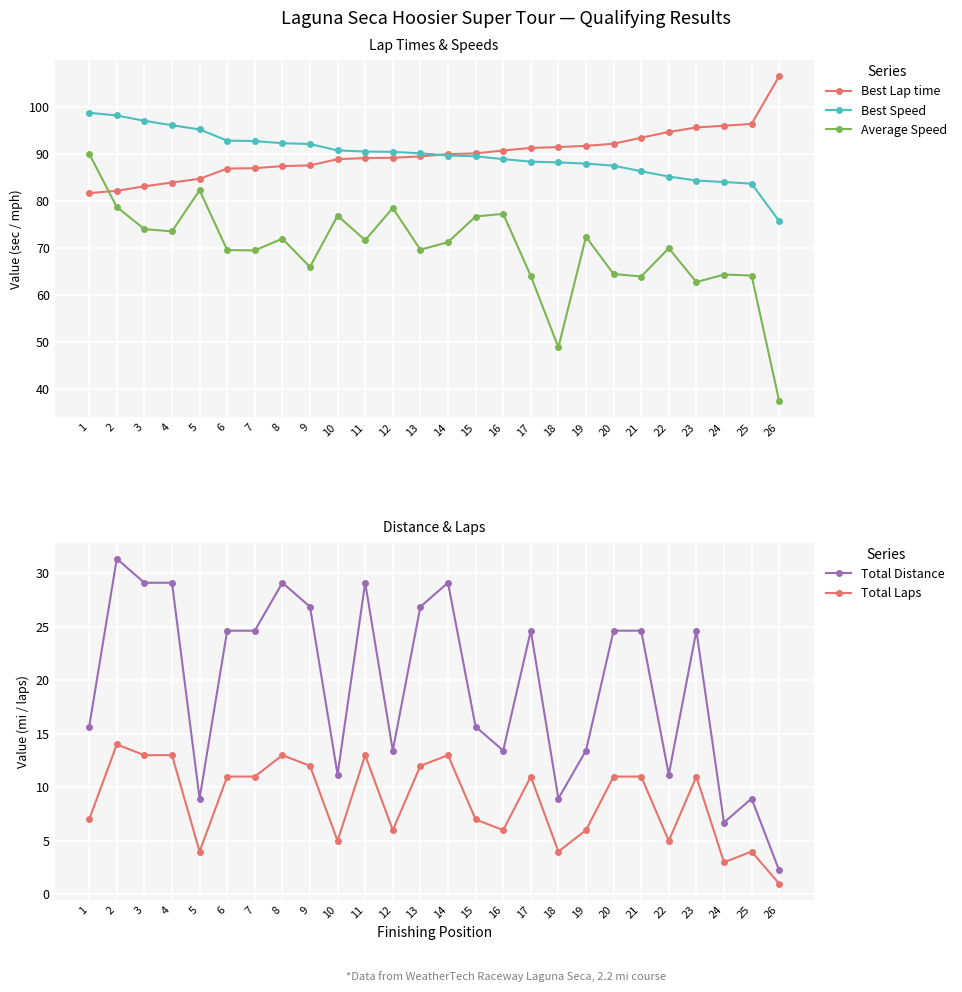

Reading left to right, transcribe all the data shown in this chart.

Best Lap time: 1=81.6	2=82.1	3=83.1	4=83.9	5=84.7	6=86.8	7=86.9	8=87.4	9=87.5	10=88.8	11=89.1	12=89.1	13=89.4	14=89.9	15=90.1	16=90.7	17=91.2	18=91.4	19=91.7	20=92.1	21=93.4	22=94.6	23=95.6	24=95.9	25=96.3	26=106.5
Best Speed: 1=98.7	2=98.1	3=97.0	4=96.1	5=95.2	6=92.8	7=92.7	8=92.2	9=92.1	10=90.7	11=90.5	12=90.4	13=90.1	14=89.6	15=89.5	16=88.8	17=88.3	18=88.1	19=87.9	20=87.5	21=86.3	22=85.1	23=84.3	24=84.0	25=83.6	26=75.7
Average Speed: 1=90.0	2=78.7	3=74.0	4=73.5	5=82.2	6=69.5	7=69.4	8=71.9	9=65.9	10=76.8	11=71.6	12=78.5	13=69.6	14=71.2	15=76.7	16=77.2	17=64.0	18=48.8	19=72.3	20=64.4	21=63.9	22=69.9	23=62.7	24=64.3	25=64.1	26=37.4
Total Distance: 1=15.7	2=31.3	3=29.1	4=29.1	5=9.0	6=24.6	7=24.6	8=29.1	9=26.9	10=11.2	11=29.1	12=13.4	13=26.9	14=29.1	15=15.7	16=13.4	17=24.6	18=9.0	19=13.4	20=24.6	21=24.6	22=11.2	23=24.6	24=6.7	25=9.0	26=2.2
Total Laps: 1=7.0	2=14.0	3=13.0	4=13.0	5=4.0	6=11.0	7=11.0	8=13.0	9=12.0	10=5.0	11=13.0	12=6.0	13=12.0	14=13.0	15=7.0	16=6.0	17=11.0	18=4.0	19=6.0	20=11.0	21=11.0	22=5.0	23=11.0	24=3.0	25=4.0	26=1.0